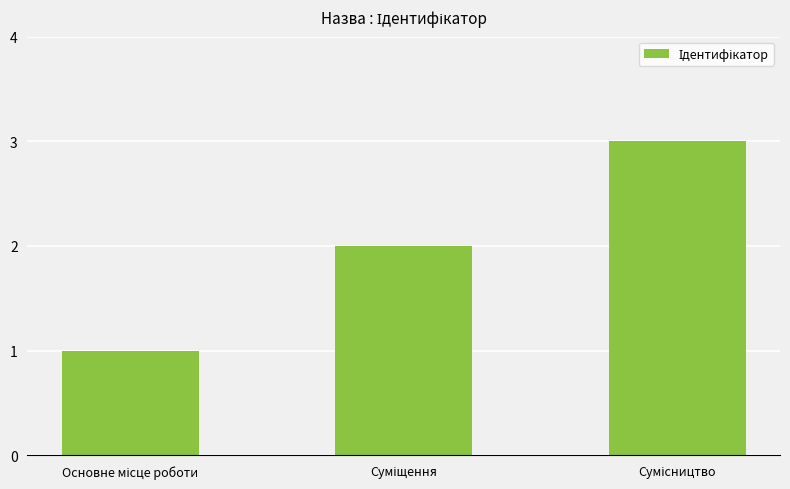

How many categories are shown in the chart?

3